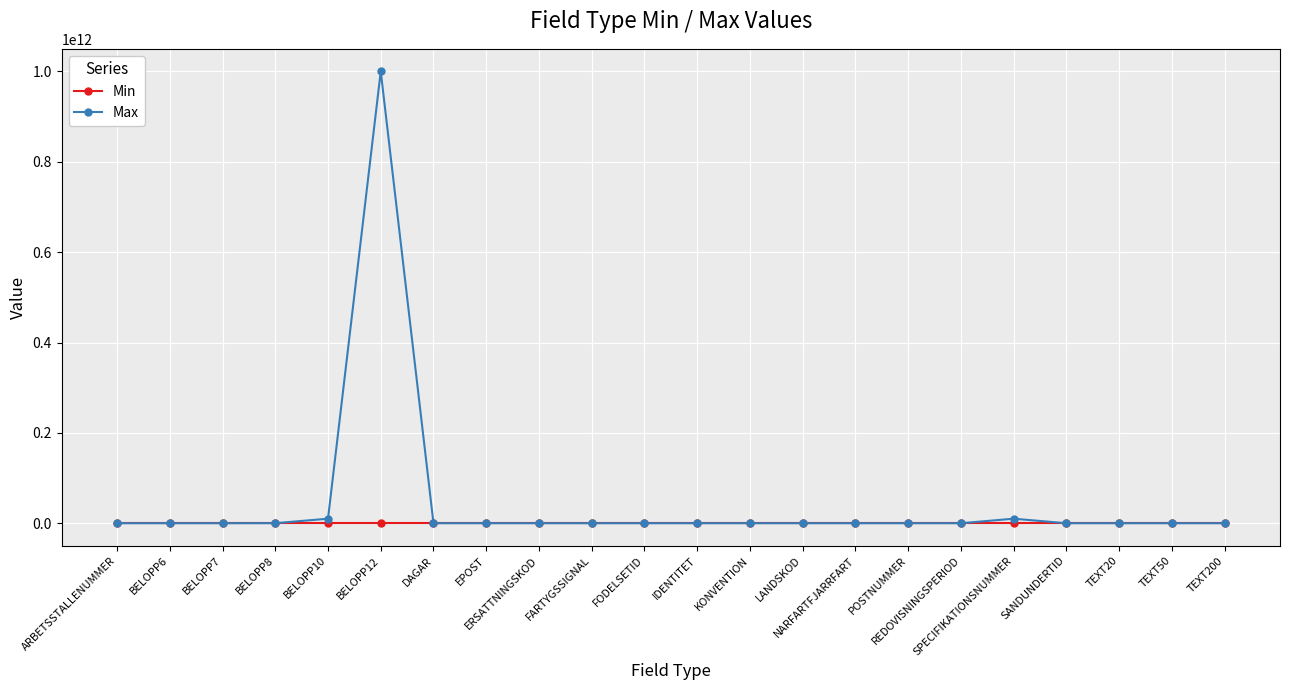

Rank the series by their maximum value, from highest to lowest.

Max, Min